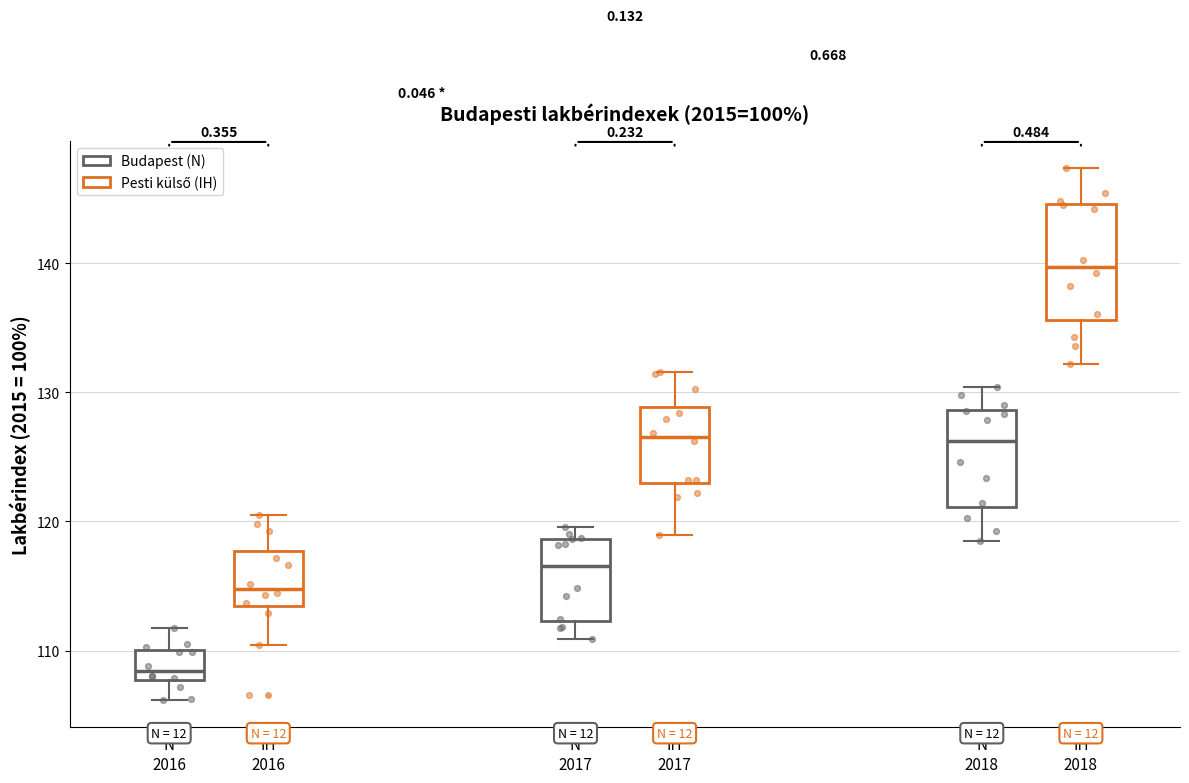

Reading left to right, read every box against the y-axis: the position of its median line, the range the box covers, and the ends of its whiskers. The values are not printed on the chart, so give them approximately, as read against the axis.

N 2016: median 108 (just above the box's lower edge), box 108 to 110, whiskers 106 to 112
IH 2016: median 115, box 113 to 118, whiskers 110 to 120
N 2017: median 117, box 112 to 119, whiskers 111 to 120
IH 2017: median 127, box 123 to 129, whiskers 119 to 132
N 2018: median 126, box 121 to 129, whiskers 119 to 130
IH 2018: median 140, box 136 to 145, whiskers 132 to 147